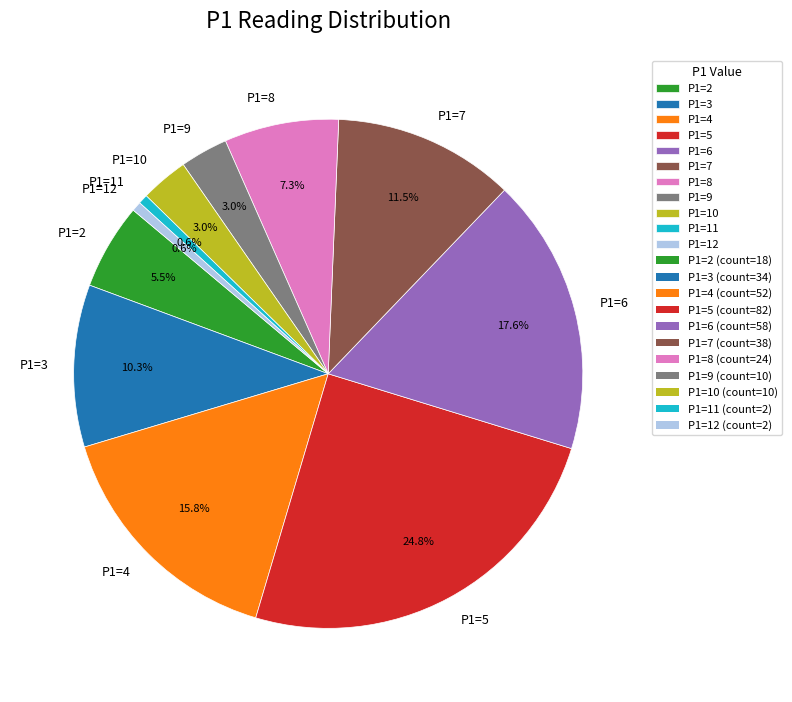

Is there a majority slice in this chart?

No